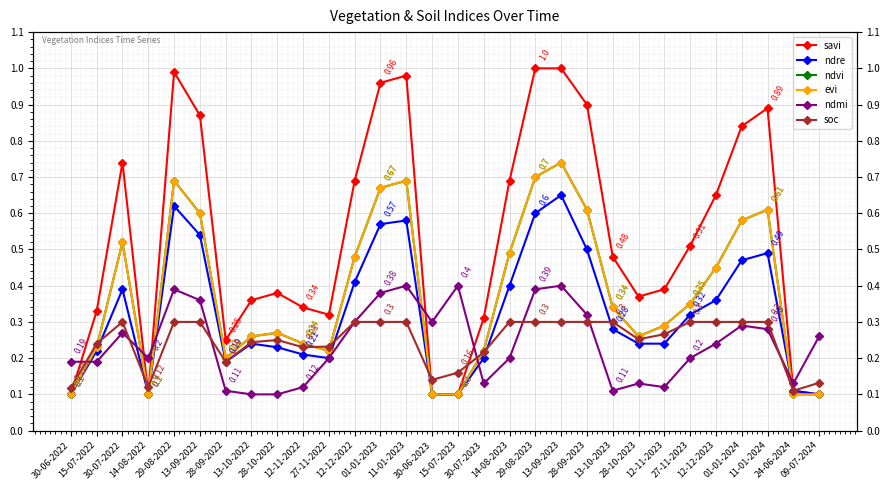

What is the greatest value displayed?

1.0